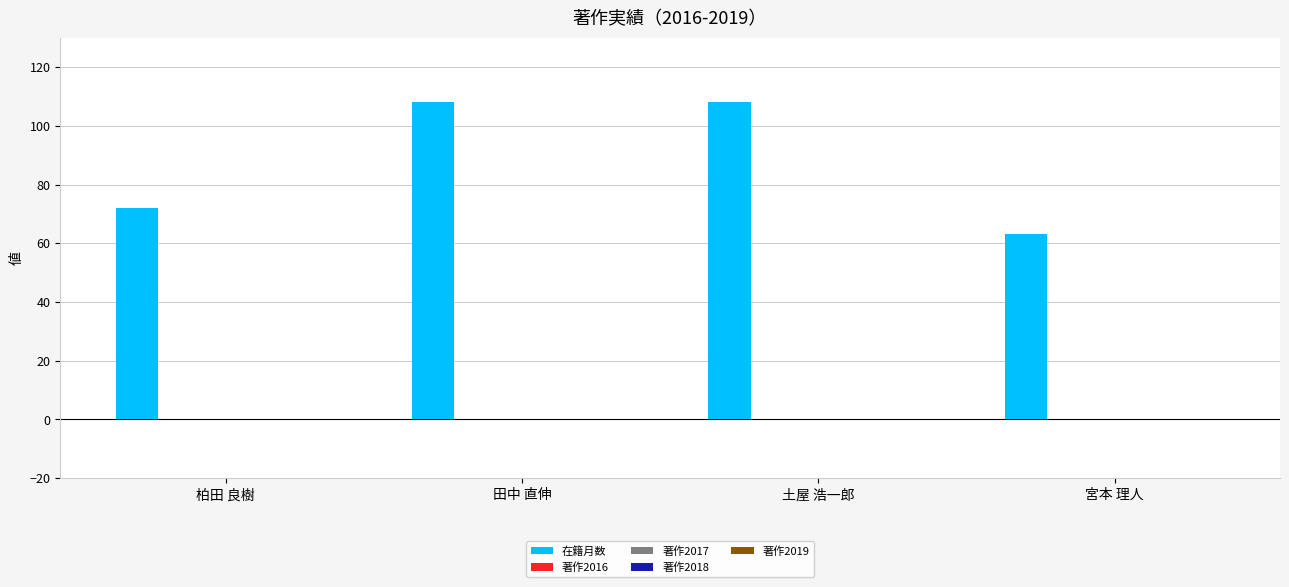

What is the maximum value shown in the chart?

108